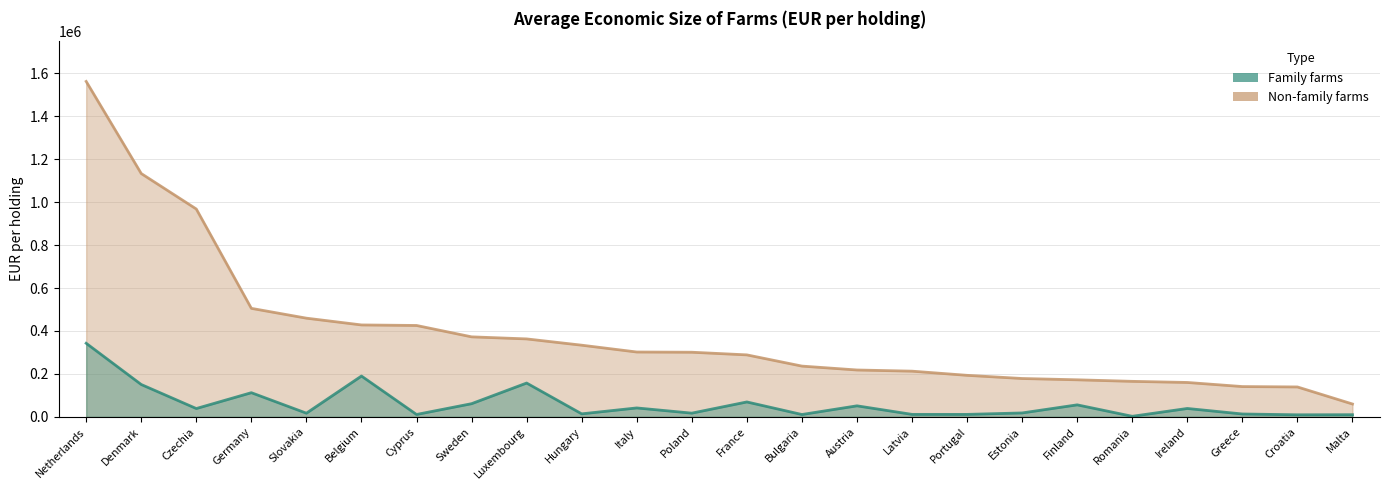

What is the minimum value shown in the chart?

2746.9